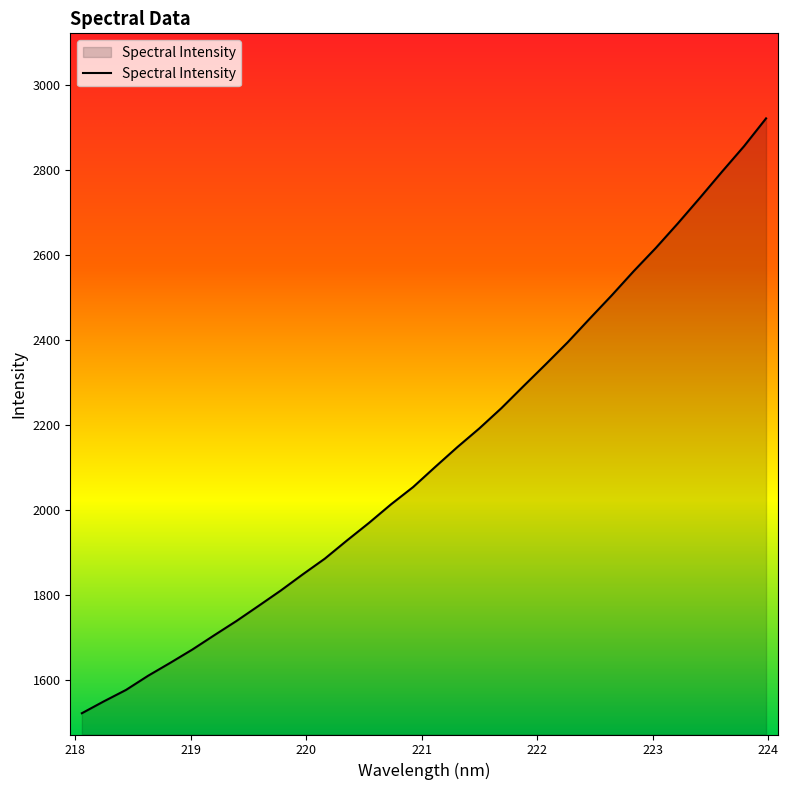

What is the maximum value shown in the chart?

2920.4